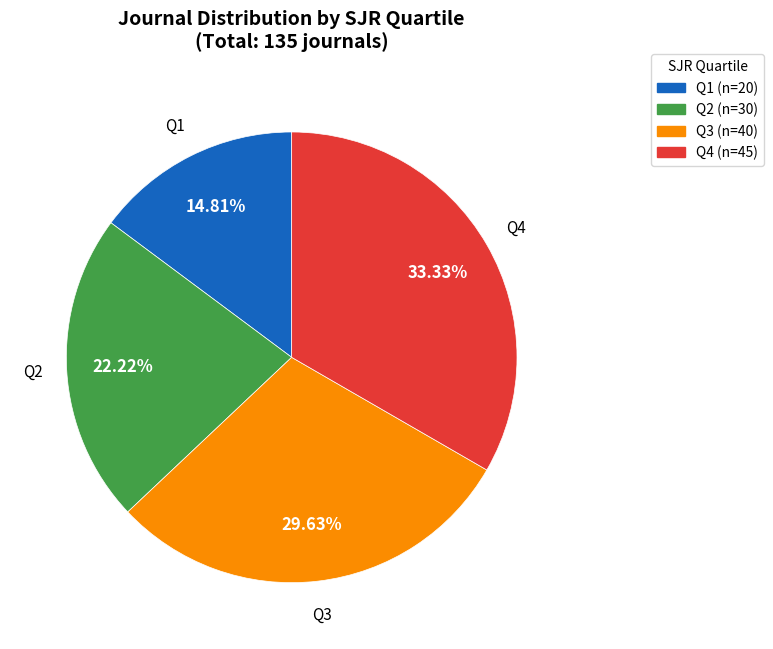

To the nearest percent, what is the difference between the Q3 and Q2 slice percentages?

7%